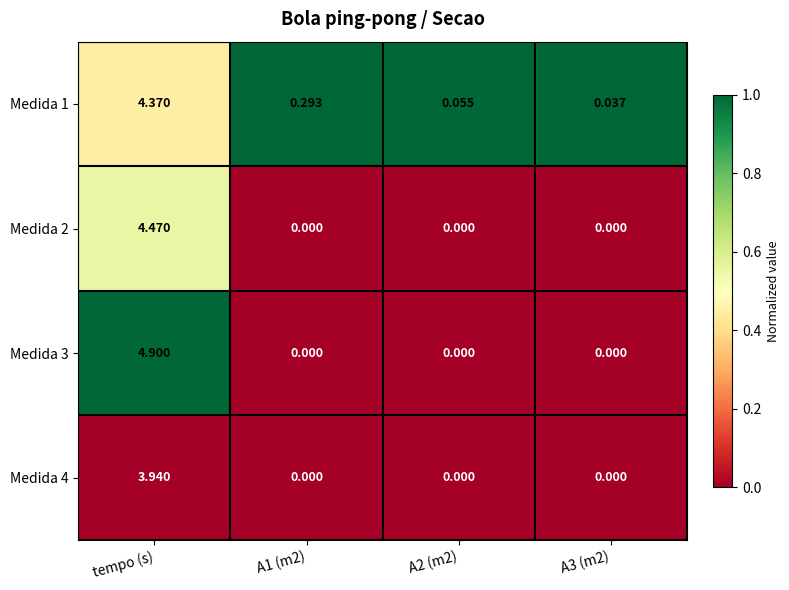

Which series has the largest range (max minus min)?

Medida 3